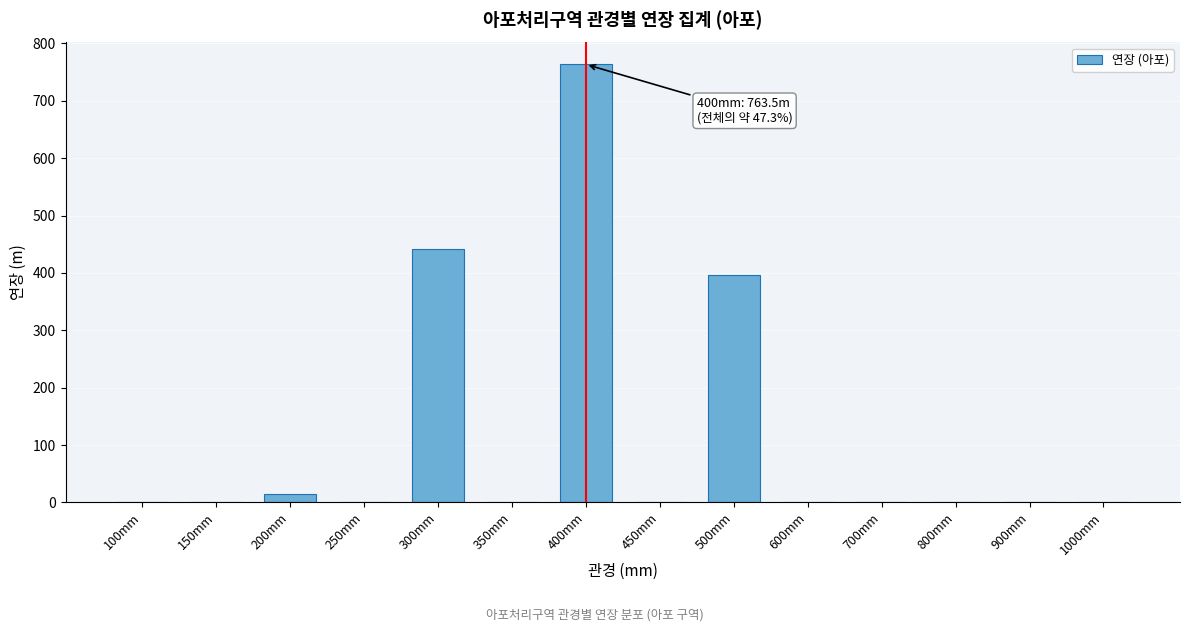

Reading right to left, what are all the values shown in this chart?

1000mm=0.0	900mm=0.0	800mm=0.0	700mm=0.0	600mm=0.0	500mm=395.9	450mm=0.0	400mm=763.5	350mm=0.0	300mm=440.9	250mm=0.0	200mm=15.6	150mm=0.0	100mm=0.0